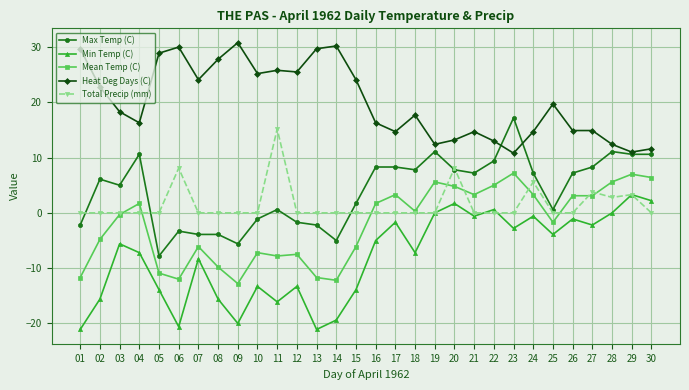

Between 22 and 29, which series saw the biggest shift?

Total Precip (mm)